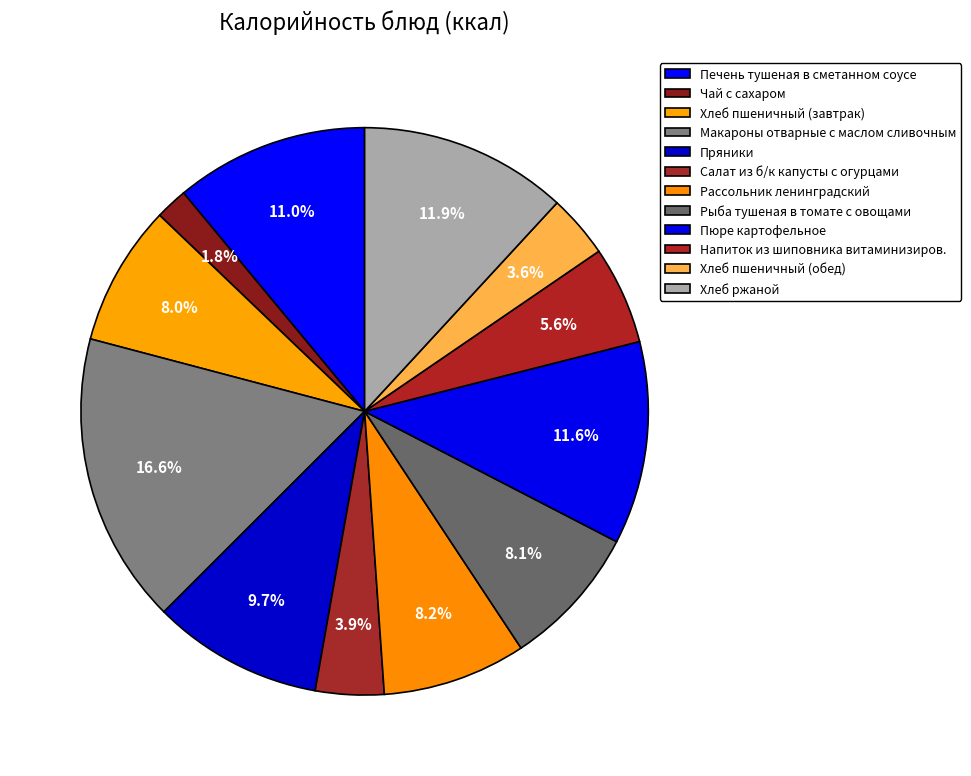

How many slices are in this pie chart?

12